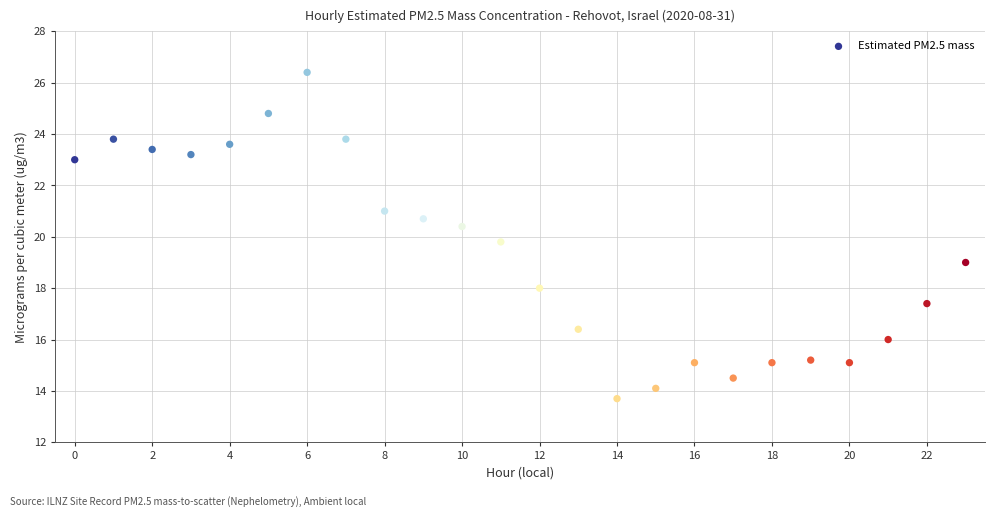

What Y value in the scatter plot is closest to 20?

19.8